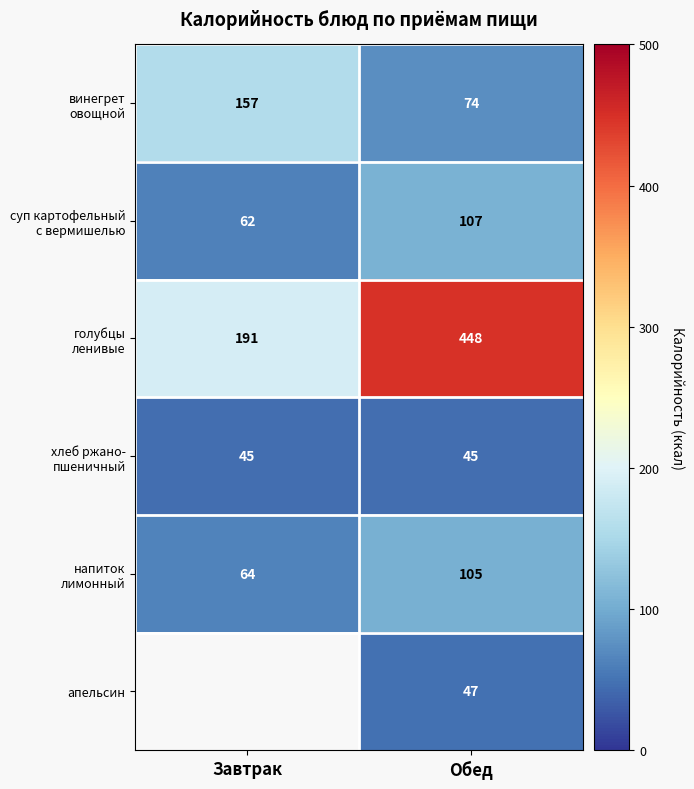

Count the number of categories in the chart.

2